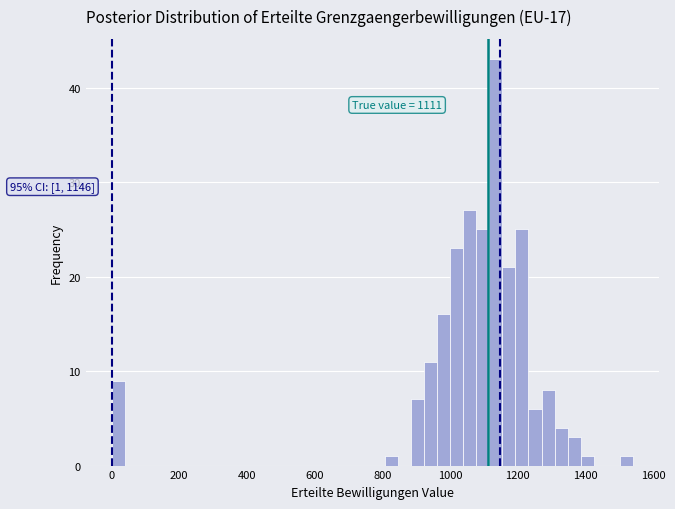

Around what value on the x-axis is the tallest bar? Give the approximate position of its centre, as read against the axis.

1140